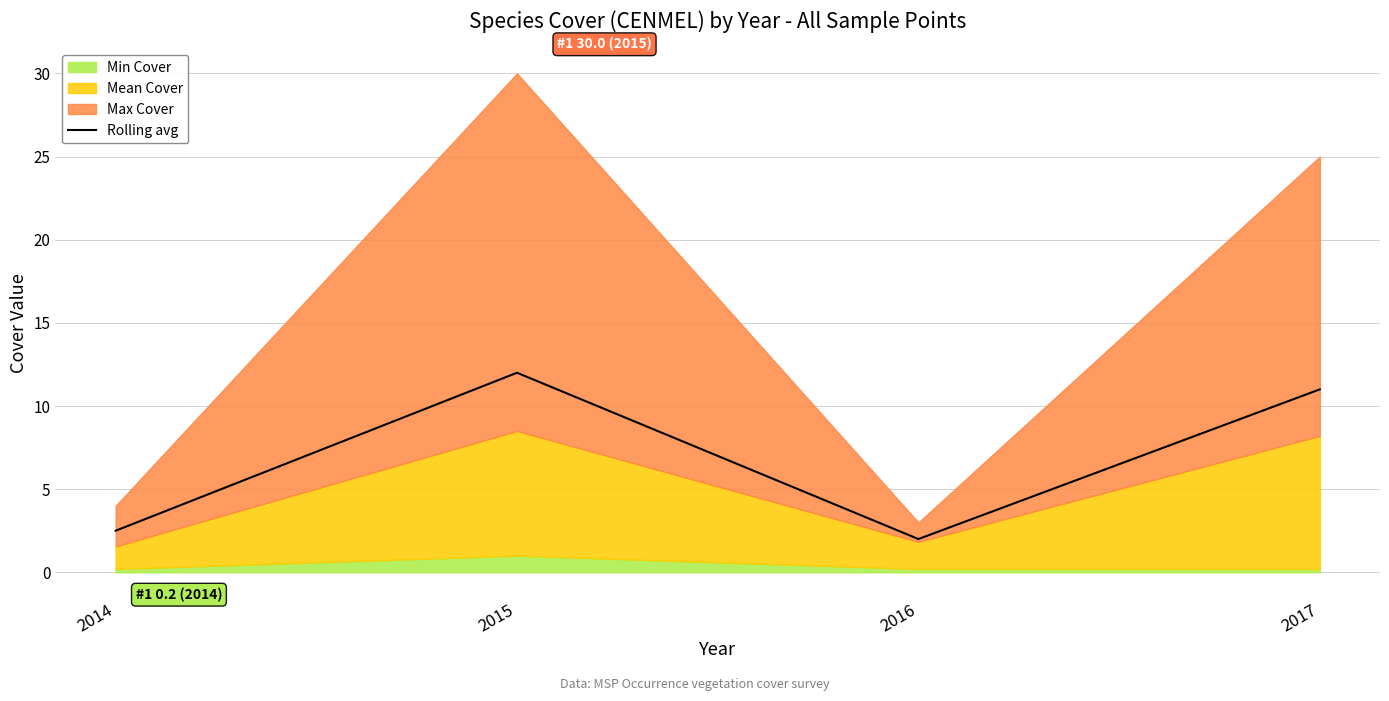

At which category does the chart reach its minimum across all series?

2016